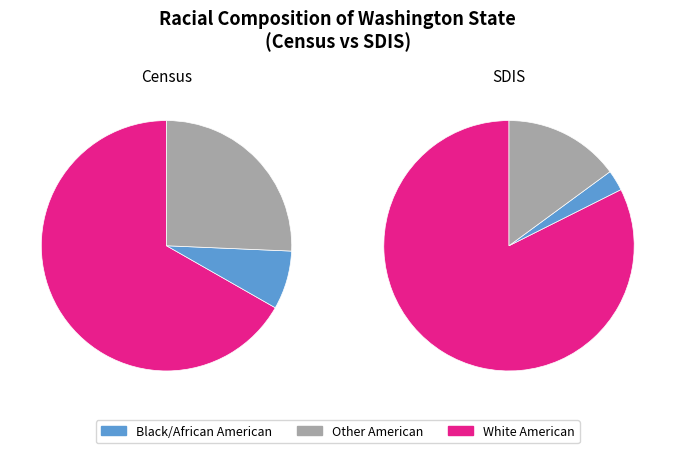

Is there any slice that represents more than half of the pie?

Yes